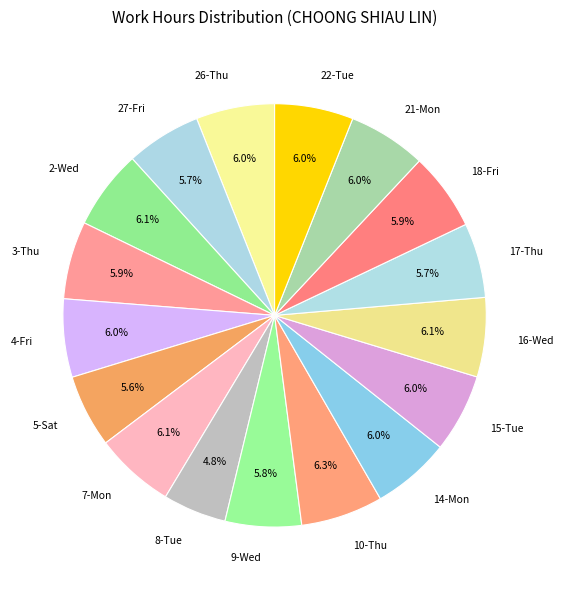

Count the number of slices in the pie.

17